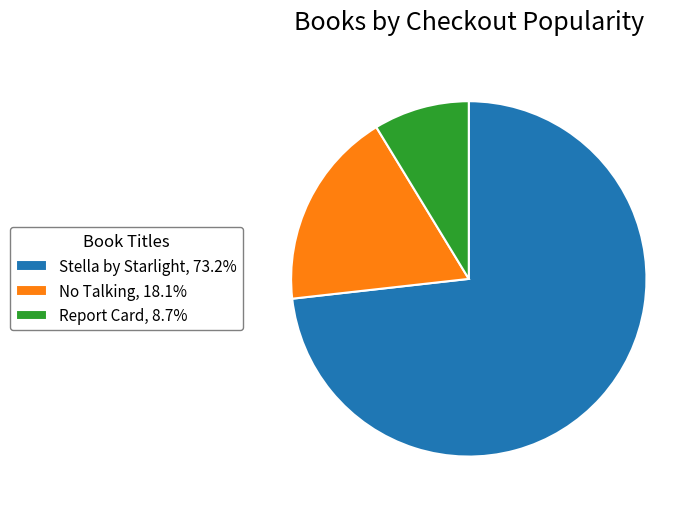

What is the ratio of the value at Stella by Starlight, 73.2% to the value at Report Card, 8.7%?

8.4